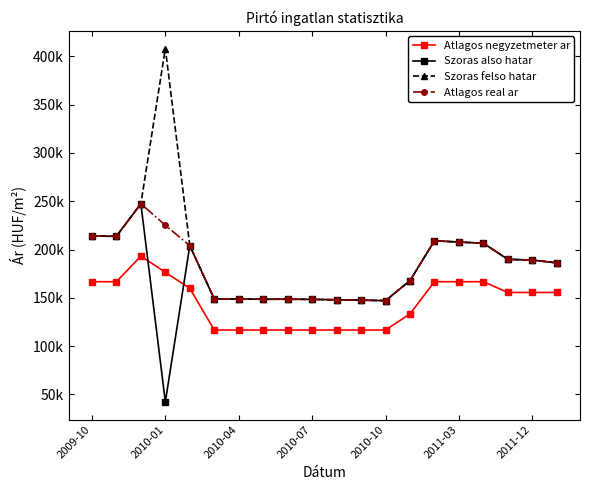

Does the chart display data point markers on the line(s)?

Yes